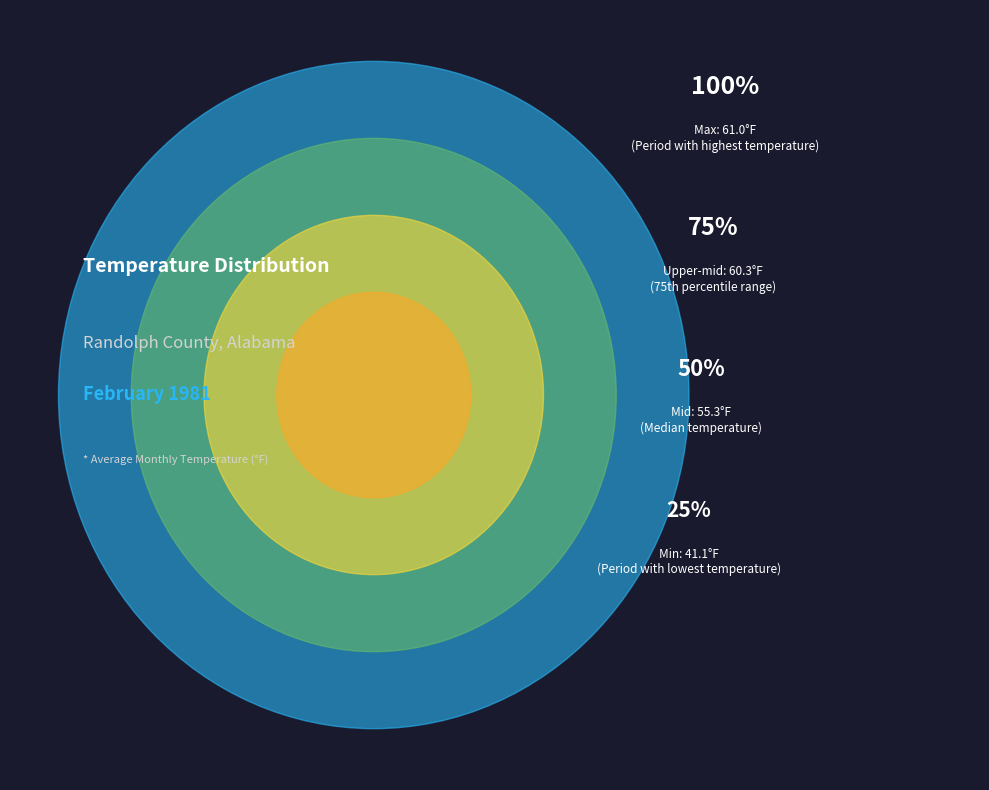

Does Period 5 account for over 50% of the chart?

No